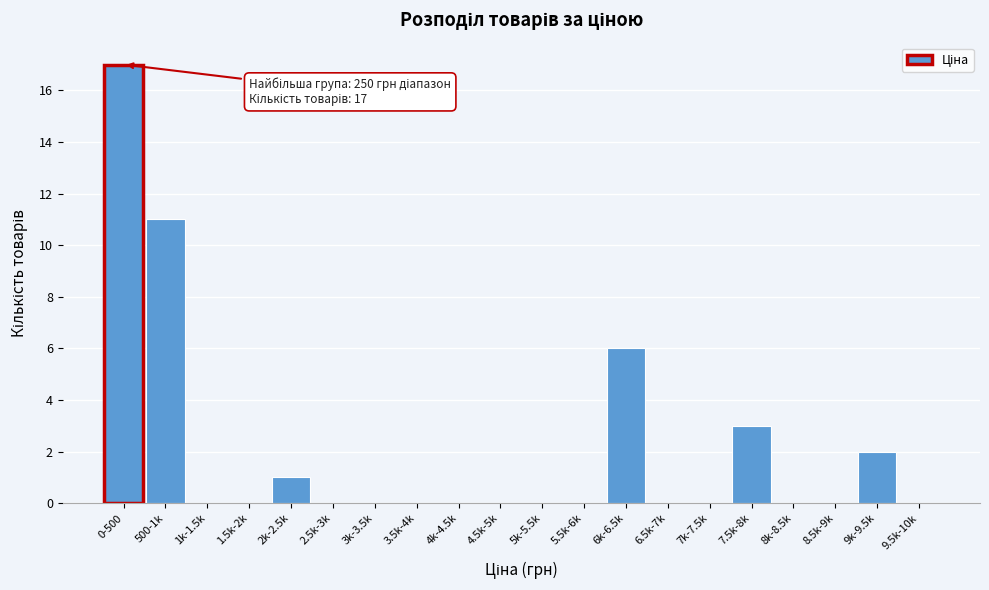

Reading left to right, what are all the values shown in this chart?

0-500=17	500-1k=11	1k-1.5k=0	1.5k-2k=0	2k-2.5k=1	2.5k-3k=0	3k-3.5k=0	3.5k-4k=0	4k-4.5k=0	4.5k-5k=0	5k-5.5k=0	5.5k-6k=0	6k-6.5k=6	6.5k-7k=0	7k-7.5k=0	7.5k-8k=3	8k-8.5k=0	8.5k-9k=0	9k-9.5k=2	9.5k-10k=0